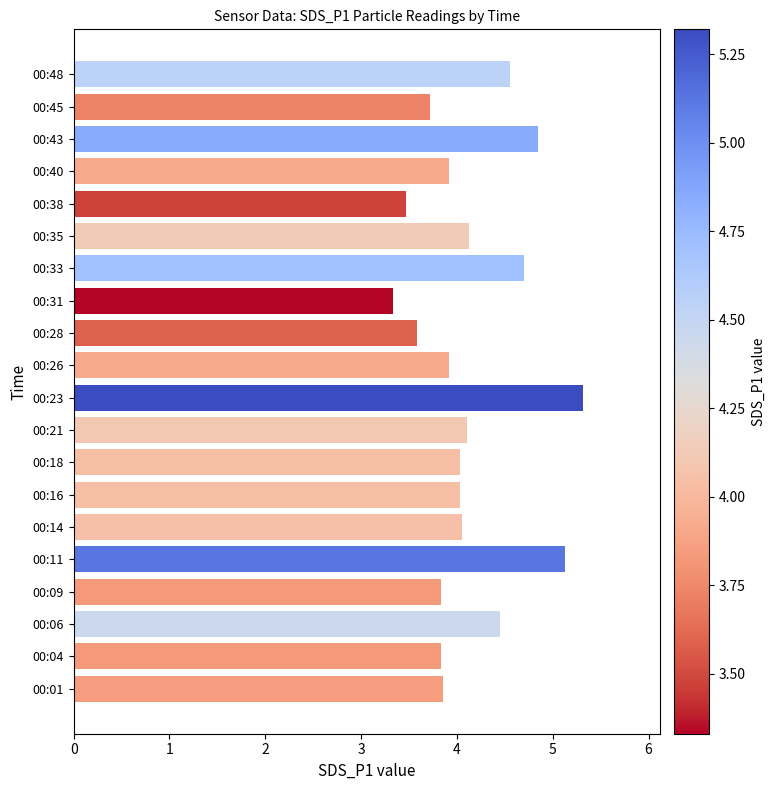

Which has a higher value, 00:18 or 00:28?

00:18